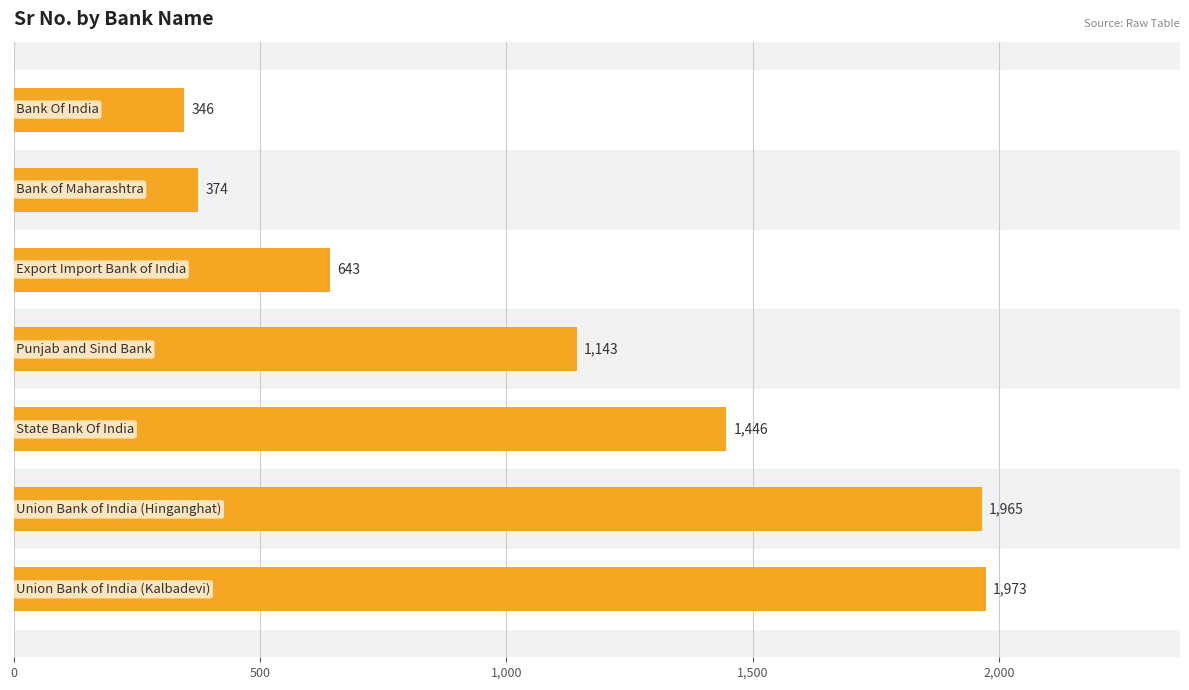

What is the maximum value shown in the chart?

1973